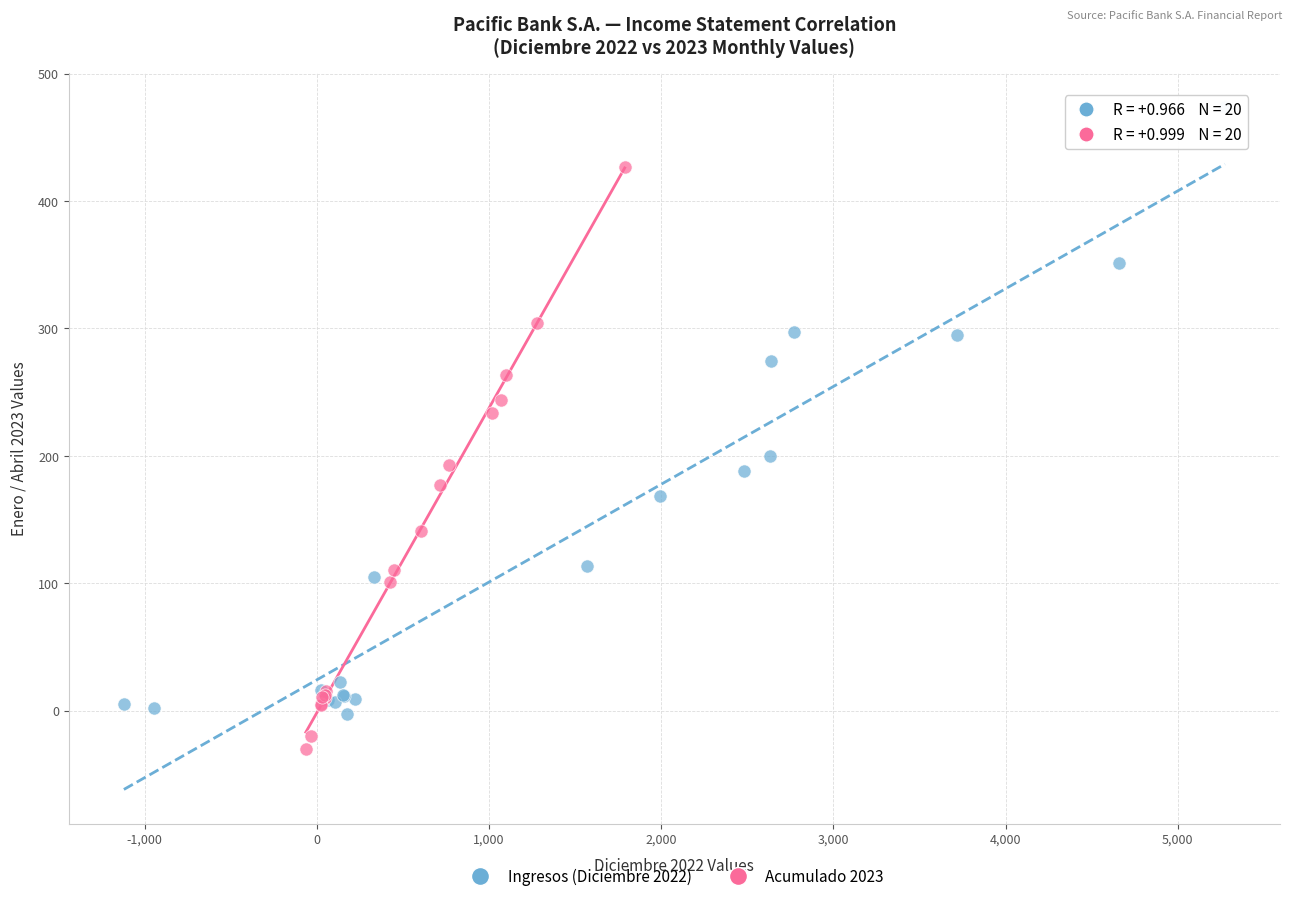

Which series contains the lowest Y value?

Acumulado 2023